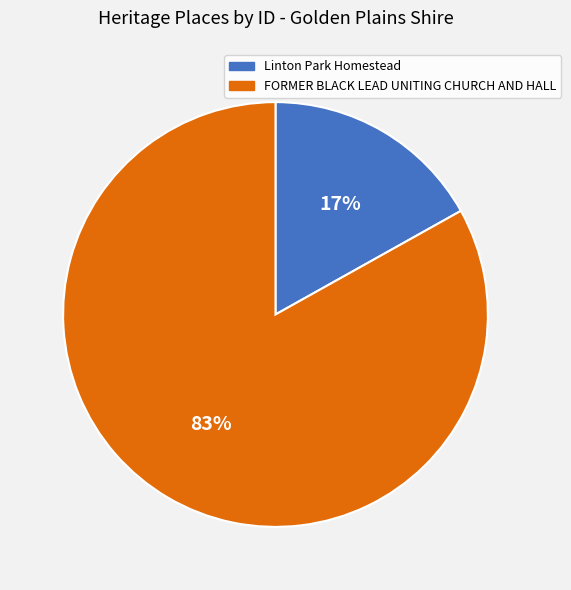

To the nearest percent, what percentage of the pie is FORMER BLACK LEAD UNITING CHURCH AND HALL?

83%